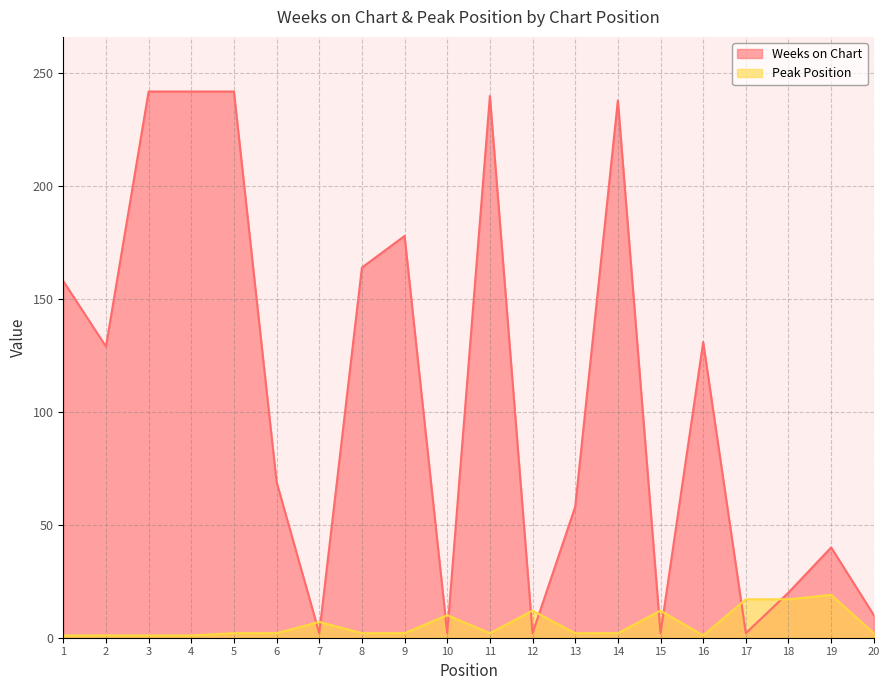

Rank the categories by Weeks on Chart value from lowest to highest.

7, 10, 12, 15, 17, 20, 18, 19, 13, 6, 2, 16, 1, 8, 9, 14, 11, 3, 4, 5